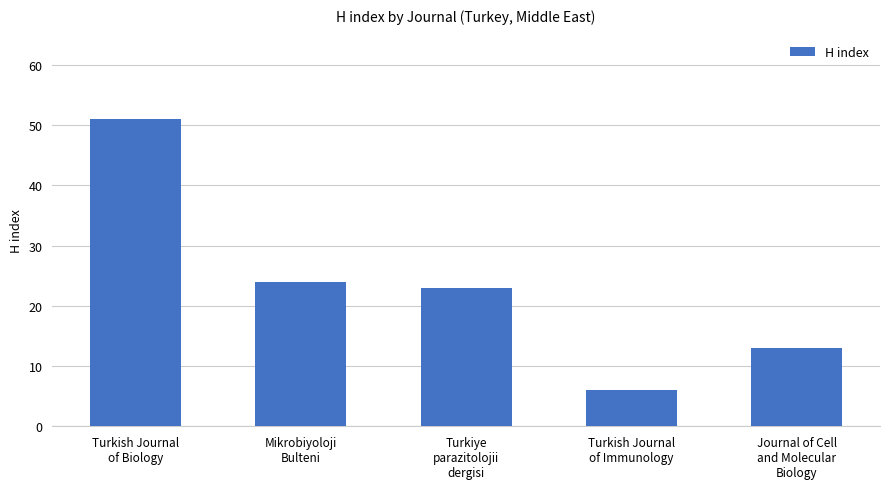

List the labels in order of value, smallest first.

Turkish Journal
of Immunology, Journal of Cell
and Molecular
Biology, Turkiye
parazitolojii
dergisi, Mikrobiyoloji
Bulteni, Turkish Journal
of Biology